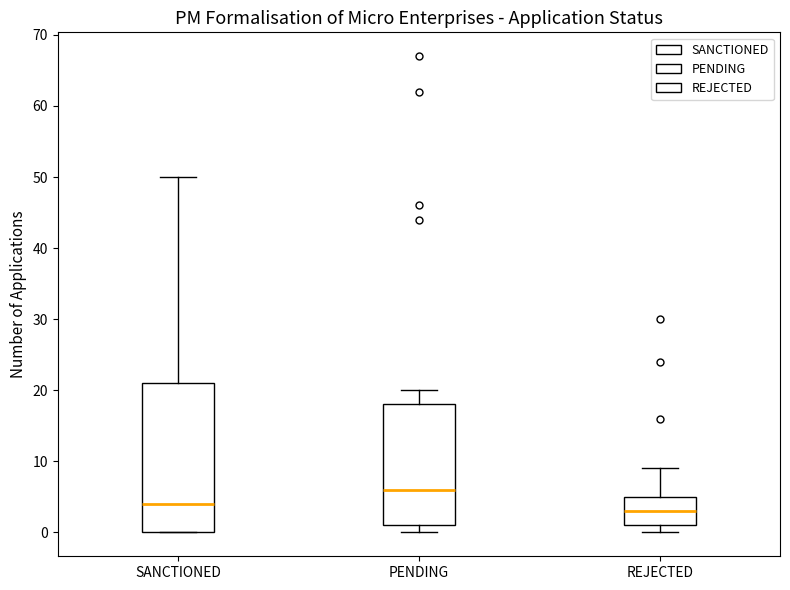

Where is the lower edge of the box for PENDING on the y-axis? The values are not printed on the chart, so give them approximately, as read against the axis.

1